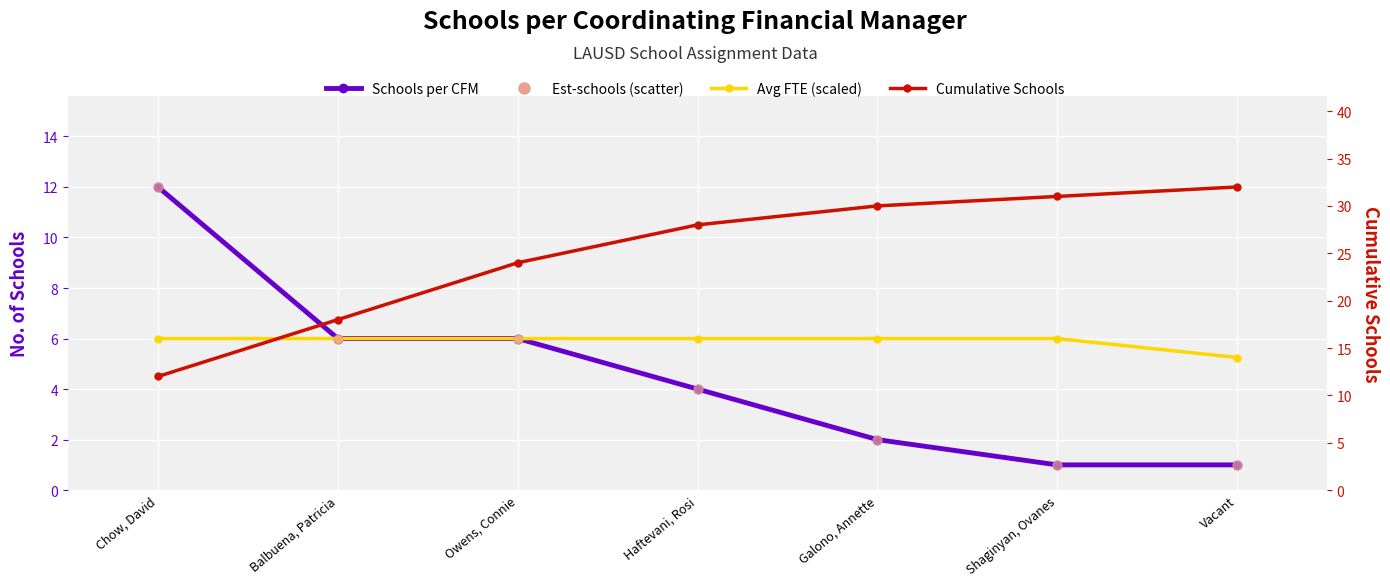

At which category is the sum across all series the highest?

Chow, David